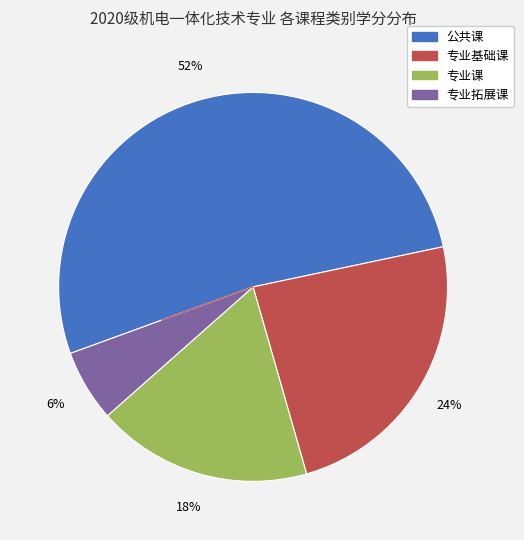

What is the smallest slice in the pie chart?

专业拓展课